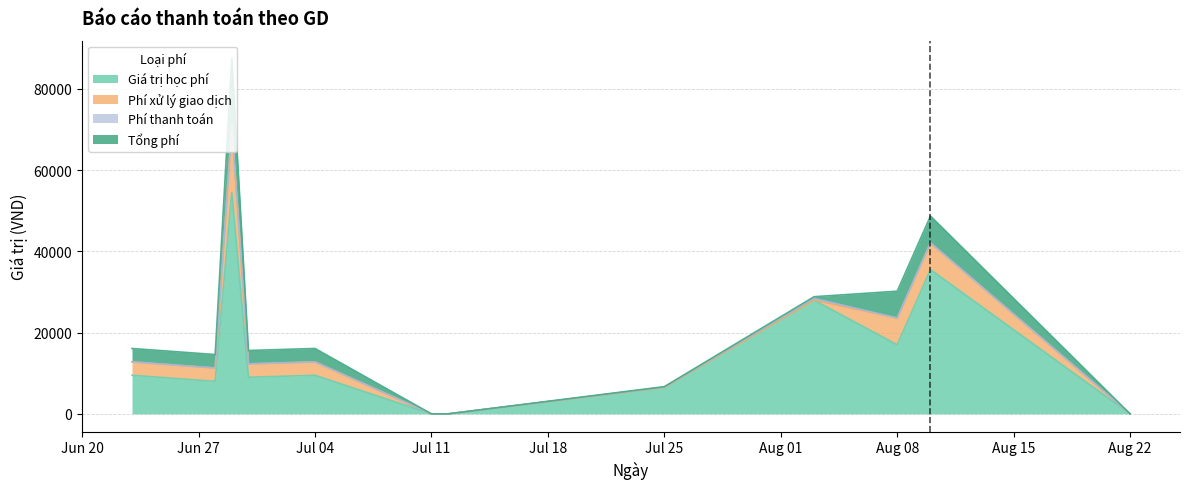

What is the average value of the Tổng phí series?

3618